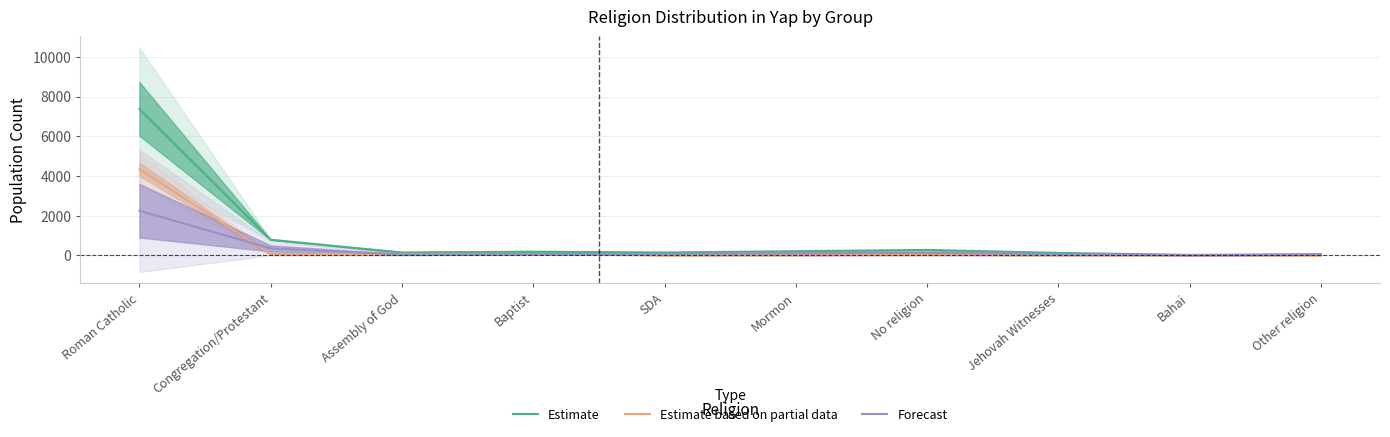

What is the difference between the maximum and minimum values in the Estimate series?

7352.0